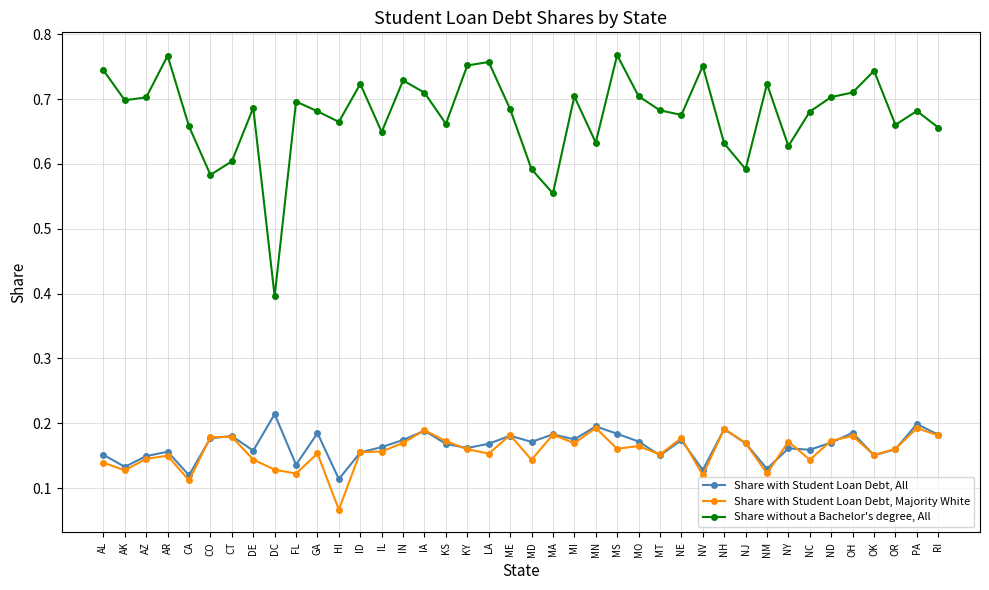

Rank the series at NM from lowest to highest value.

Share with Student Loan Debt, Majority White, Share with Student Loan Debt, All, Share without a Bachelor's degree, All